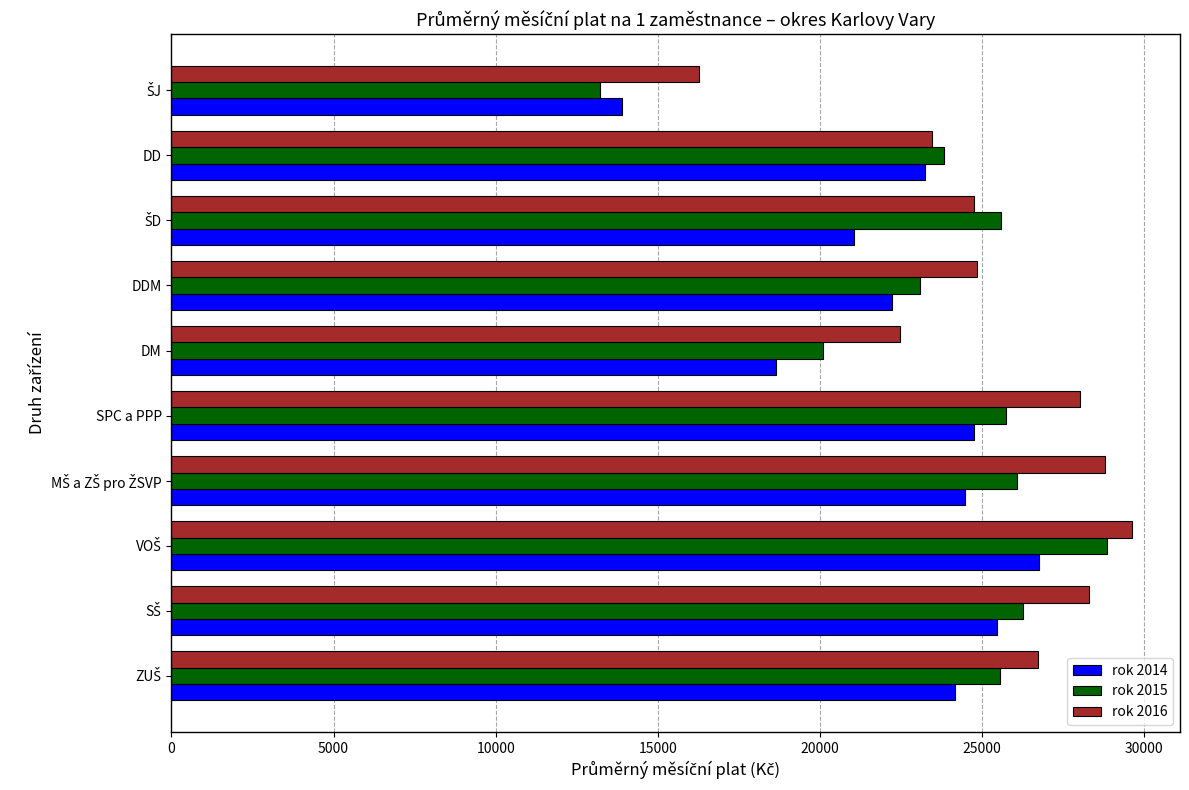

How many data points in rok 2016 are less than 26713?

5